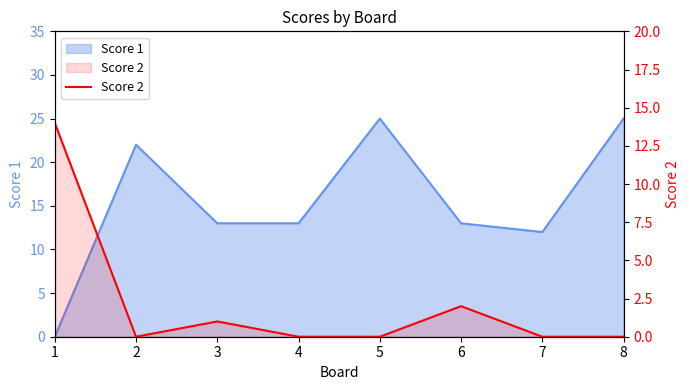

Rank the categories by value from highest to lowest.

1, 6, 3, 2, 4, 5, 7, 8